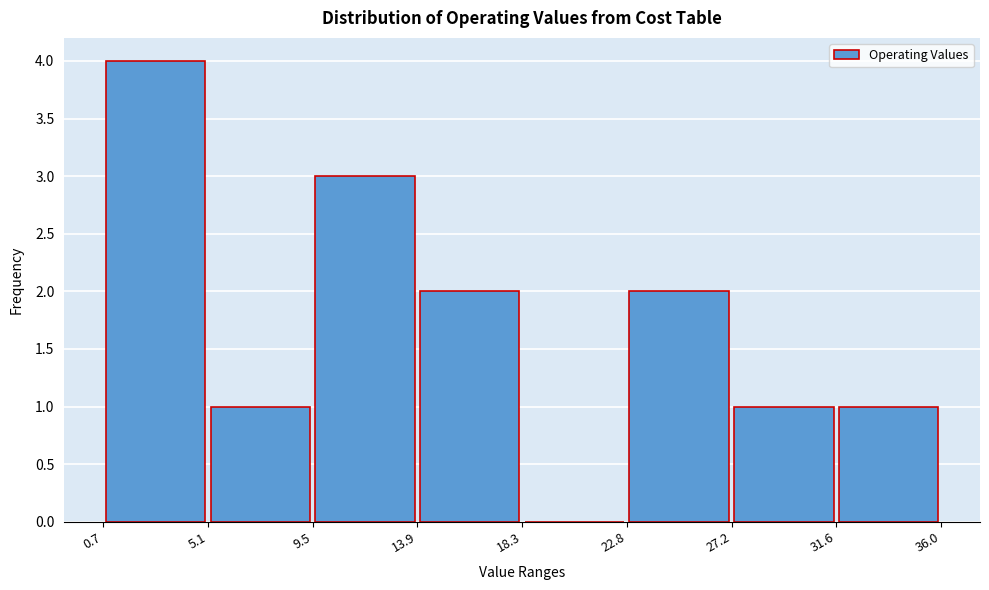

Which range on the x-axis has the tallest bar?

0.7 to 5.1